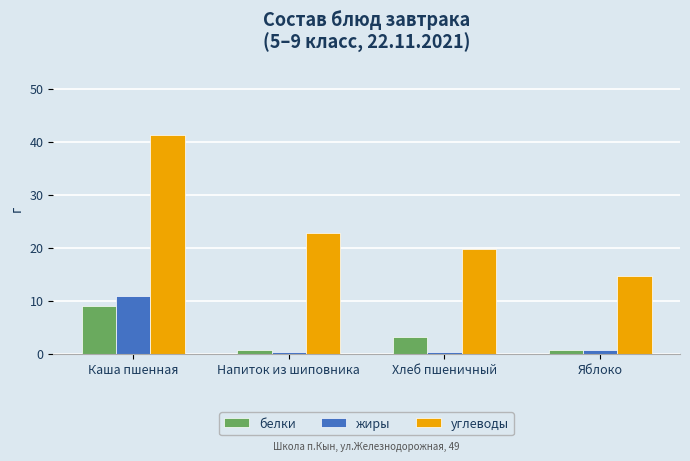

What is the sum of the углеводы values at Хлеб пшеничный and Яблоко?

34.4